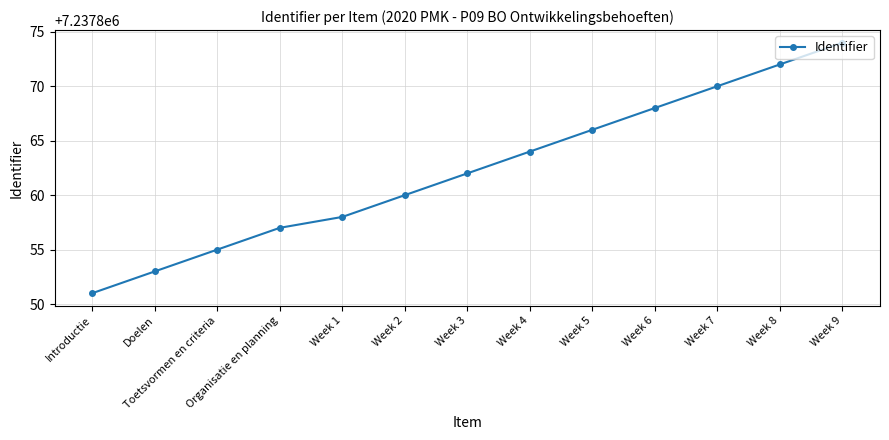

How many lines are shown in the chart?

1